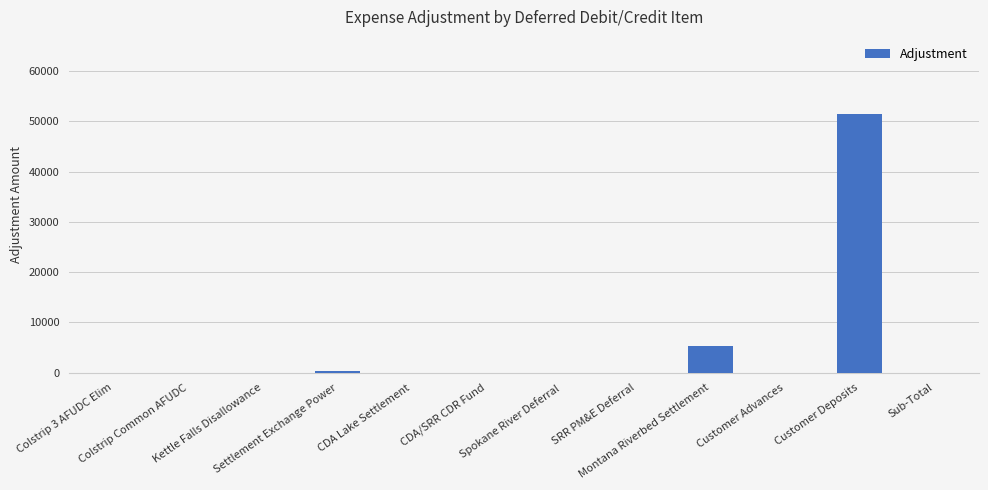

What is the sum of all values?

57088.8